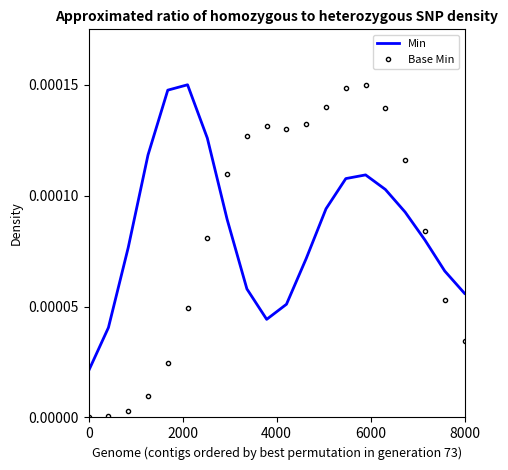

Which series has the largest total across all categories?

Min